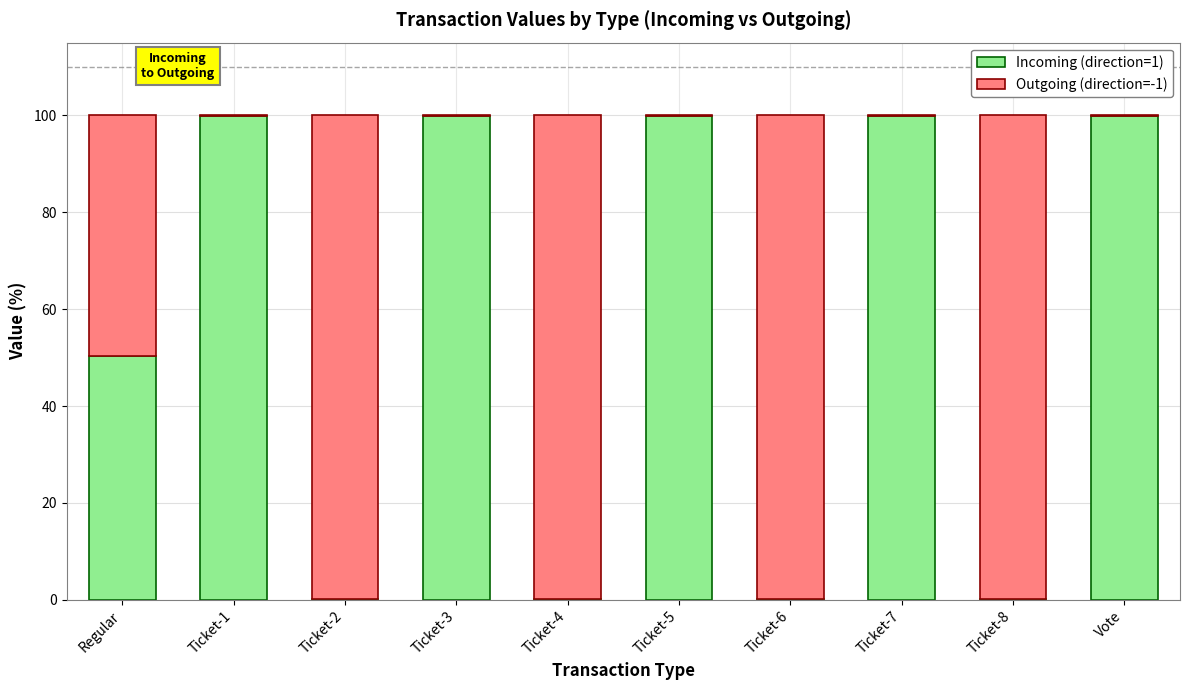

True or false: Incoming (direction=1) has a value of 40.4 at Ticket-3.

False